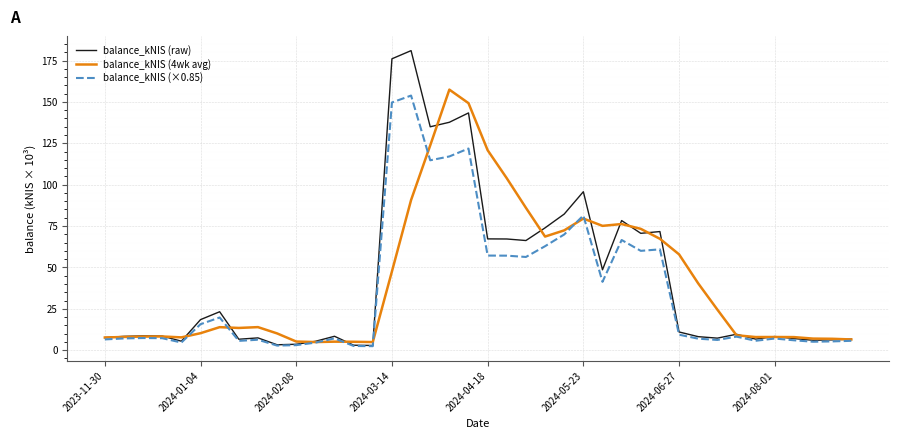

What is the maximum value shown in the chart?

181.0